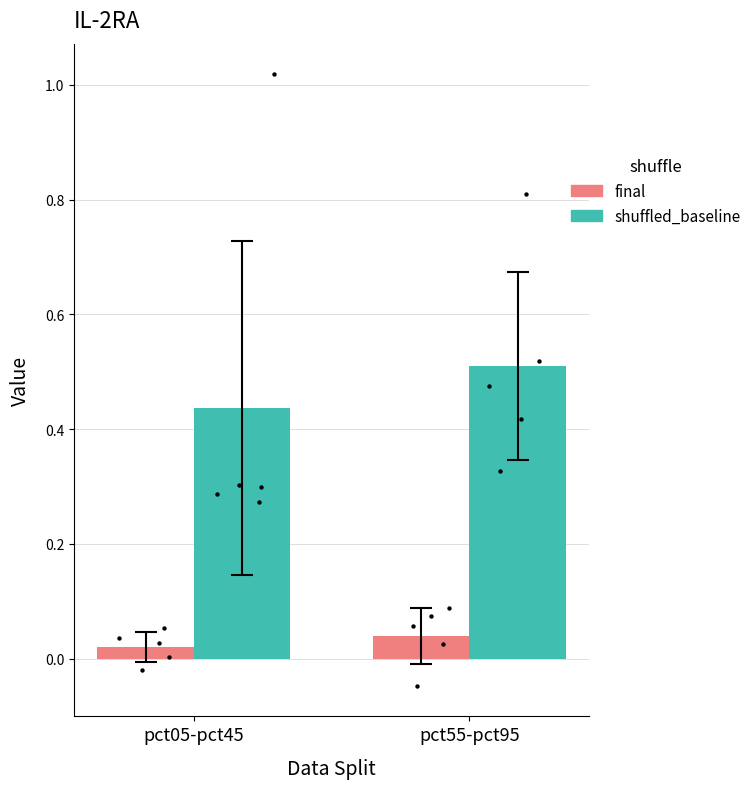

At which category is the sum across all series the highest?

pct55-pct95